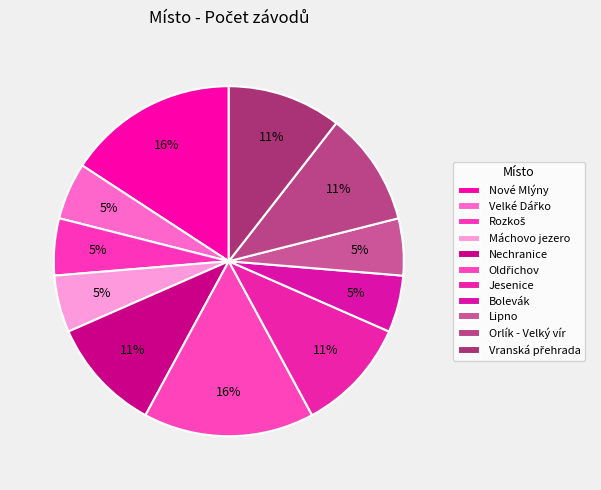

To the nearest percent, what is the difference between the largest and smallest slice percentages?

11%